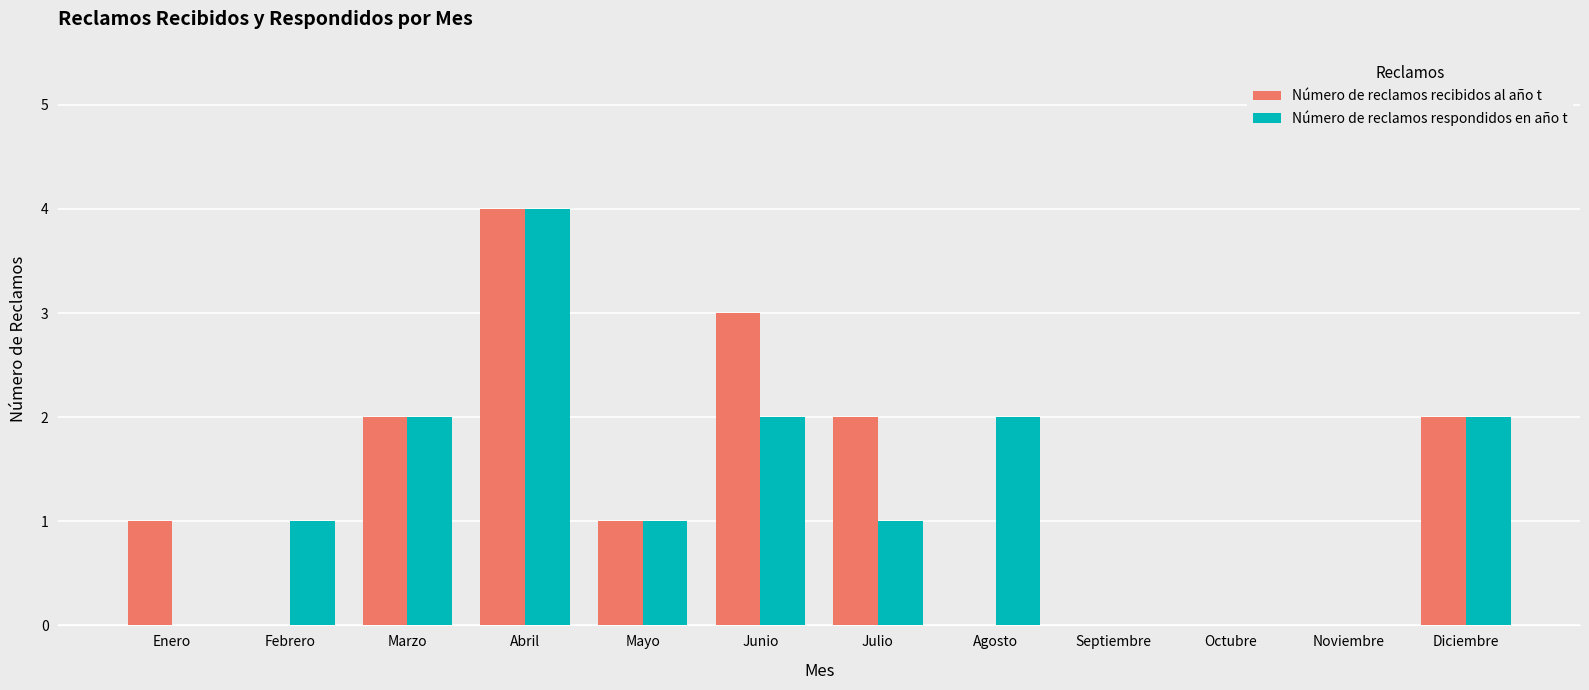

Count the number of data series in this chart.

2